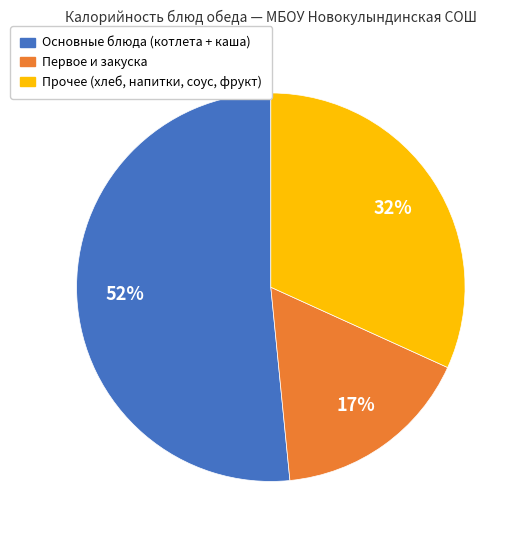

Rank the categories by value from lowest to highest.

Первое и закуска, Прочее (хлеб, напитки, соус, фрукт), Основные блюда (котлета + каша)